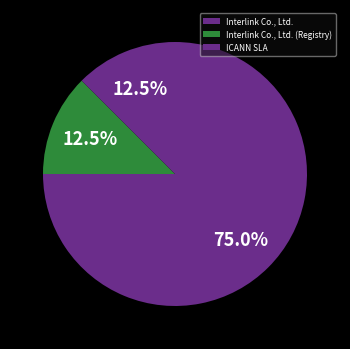

To the nearest percent, what percentage of the pie is ICANN SLA?

12%